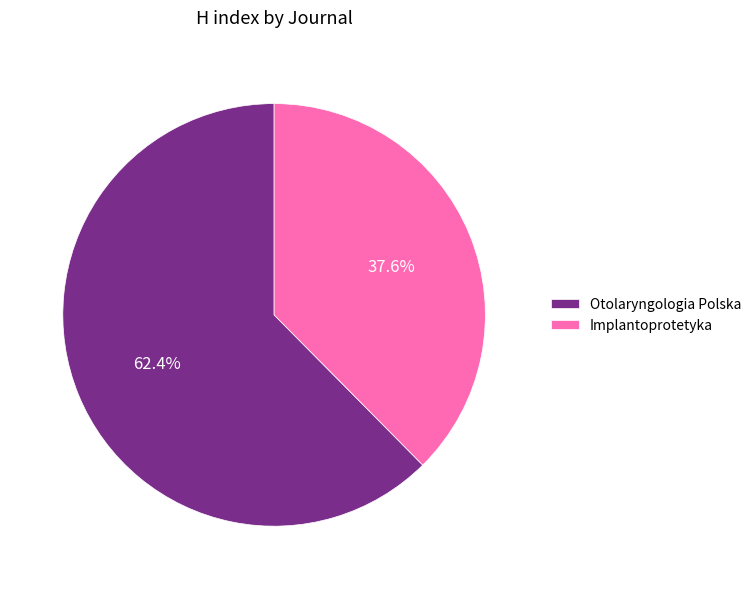

How many segments does this pie chart have?

2